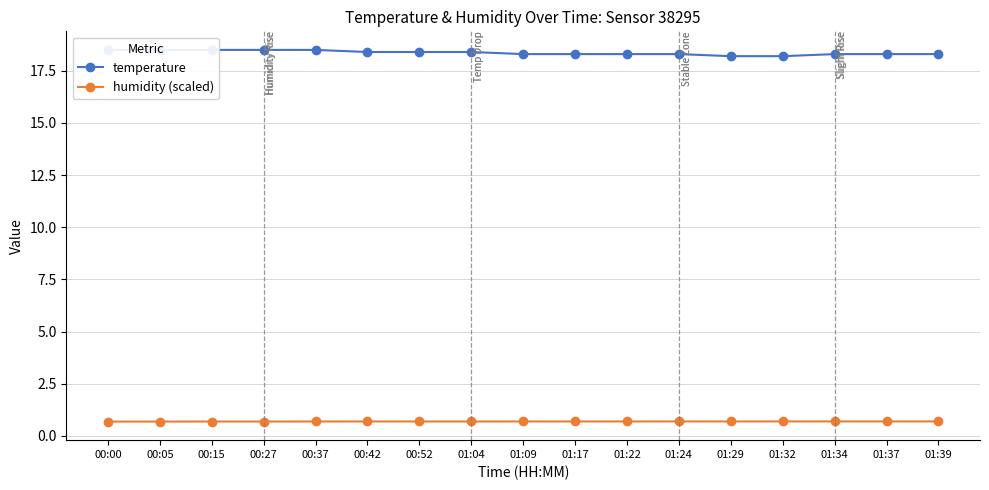

What is the label of the 3rd point from the left?

00:15